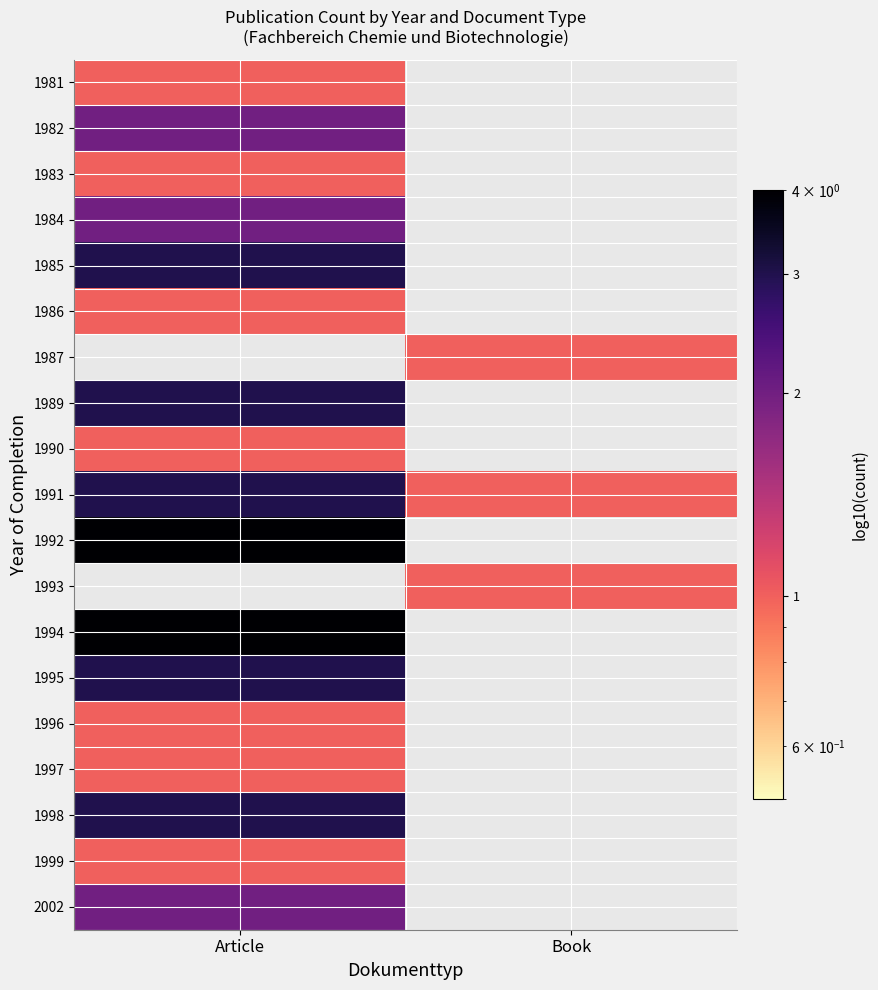

Rank the series at Book from highest to lowest value.

1987, 1991, 1993, 1981, 1982, 1983, 1984, 1985, 1986, 1989, 1990, 1992, 1994, 1995, 1996, 1997, 1998, 1999, 2002